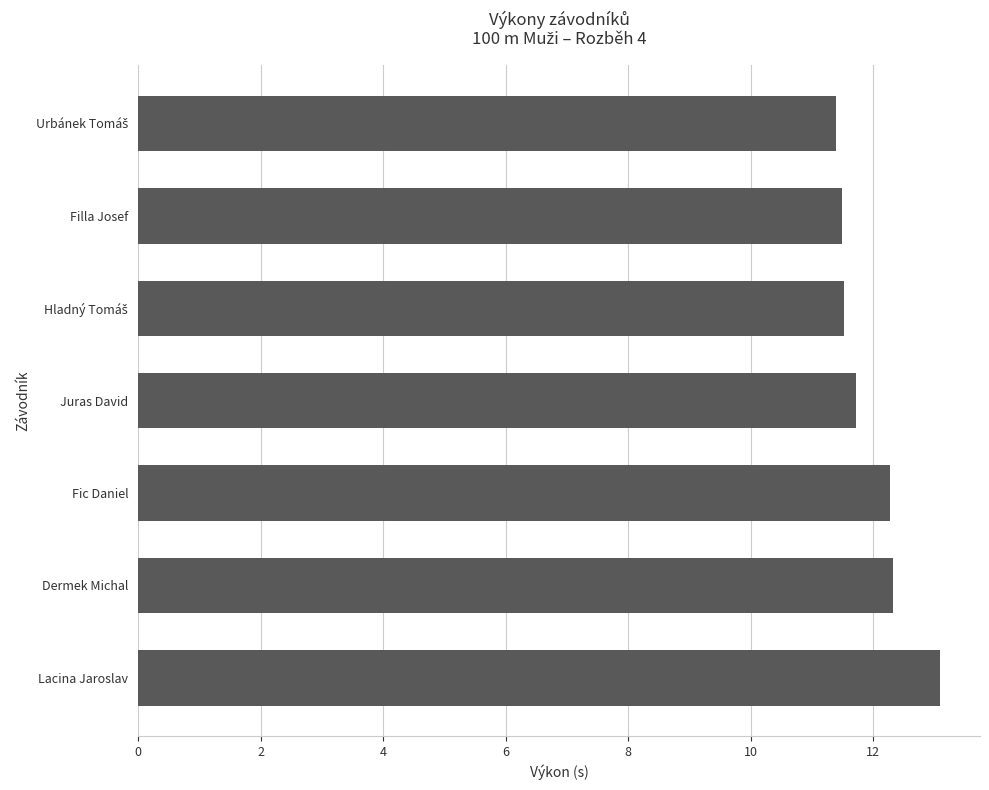

Reading bottom to top, extract all data points from this chart.

13.1	12.3	12.3	11.7	11.5	11.5	11.4